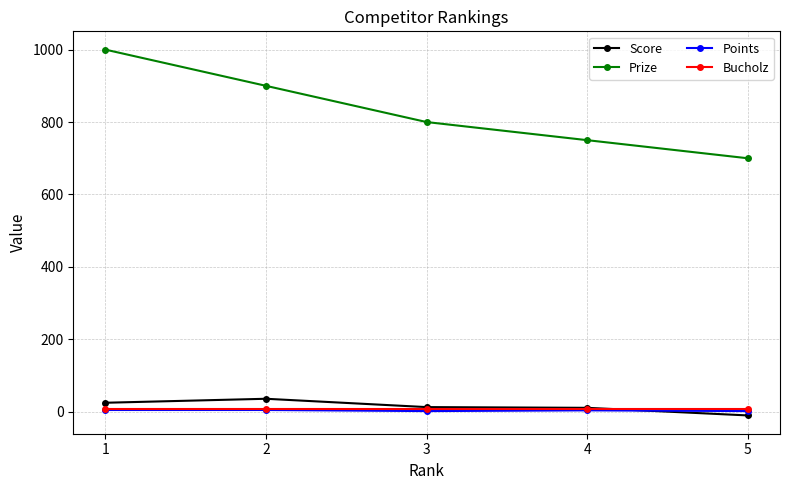

True or false: Prize has more than 1 points higher than both neighbors.

False